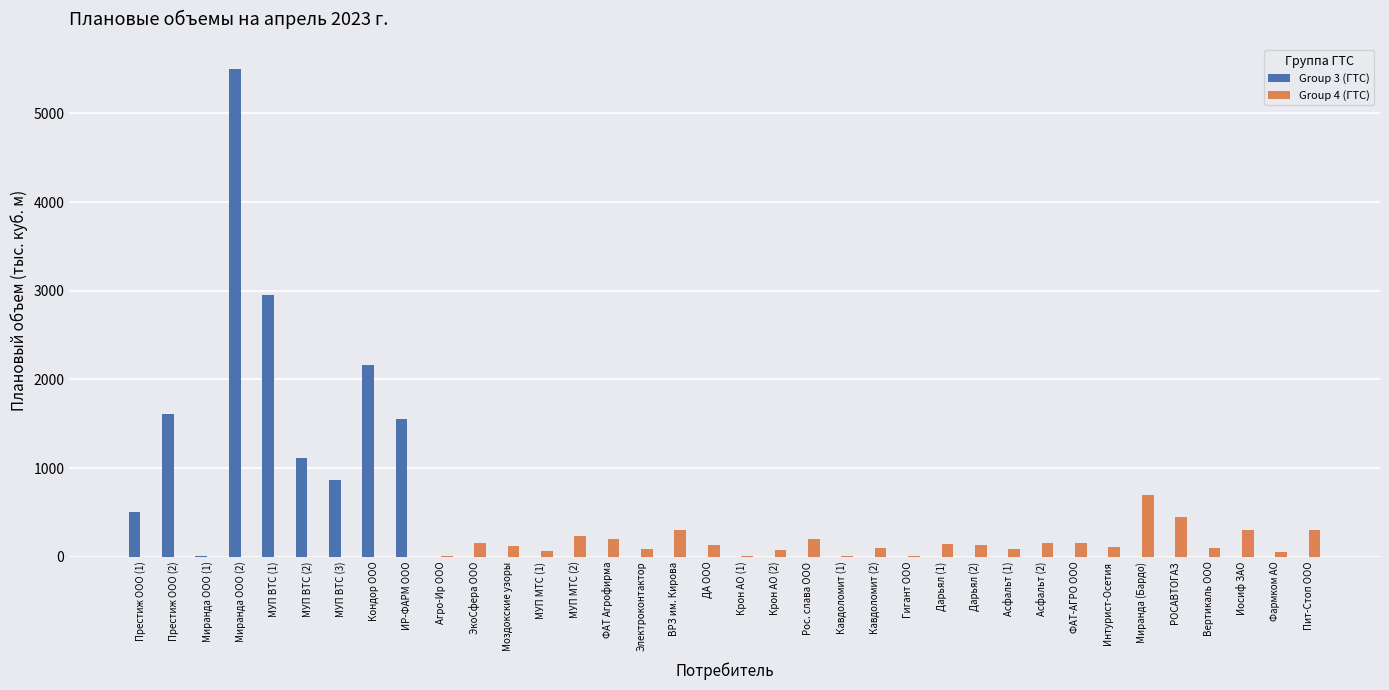

What is the sum of all Group 4 (ГТС) values?

4373.1